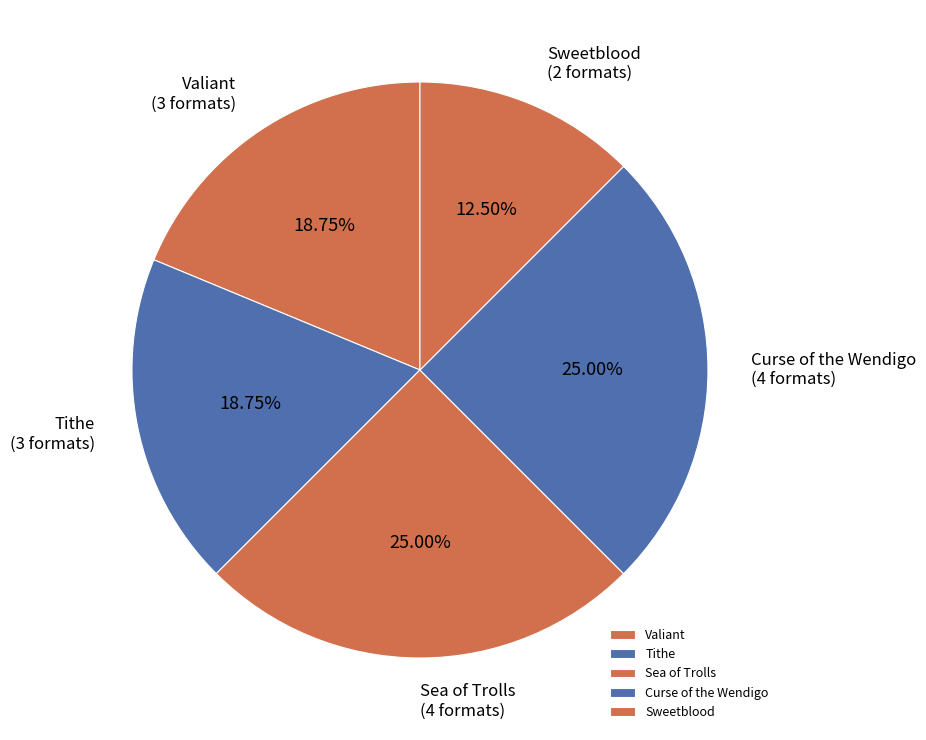

Count the number of slices in the pie.

5